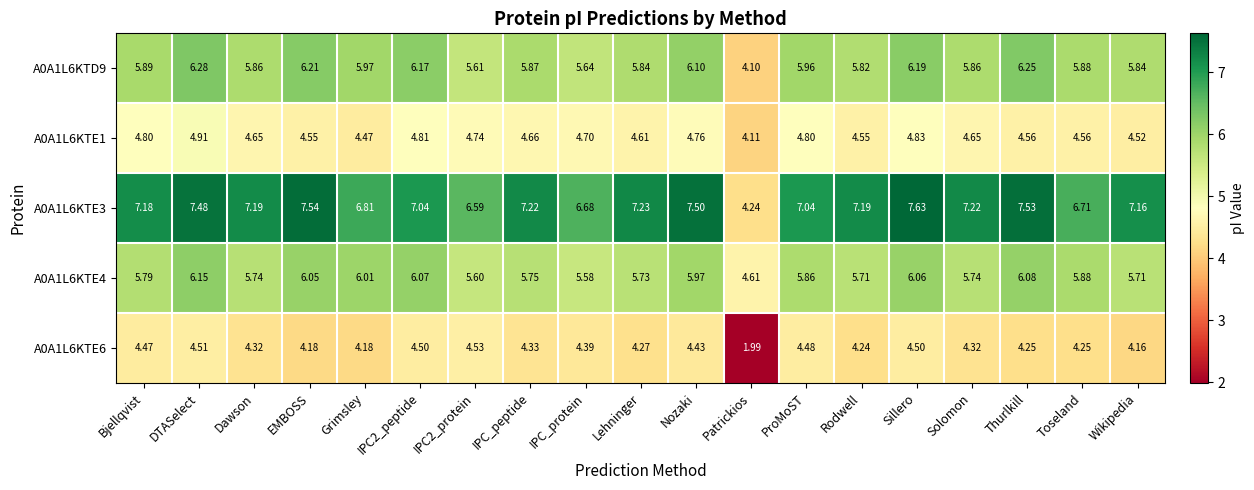

Where is A0A1L6KTE1 nearest to the value 4?

Patrickios